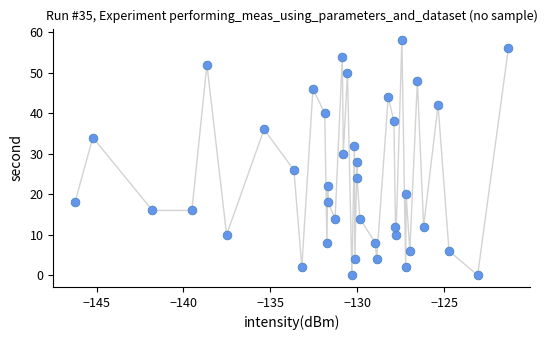

What is the range of Y values (max minus min)?

58